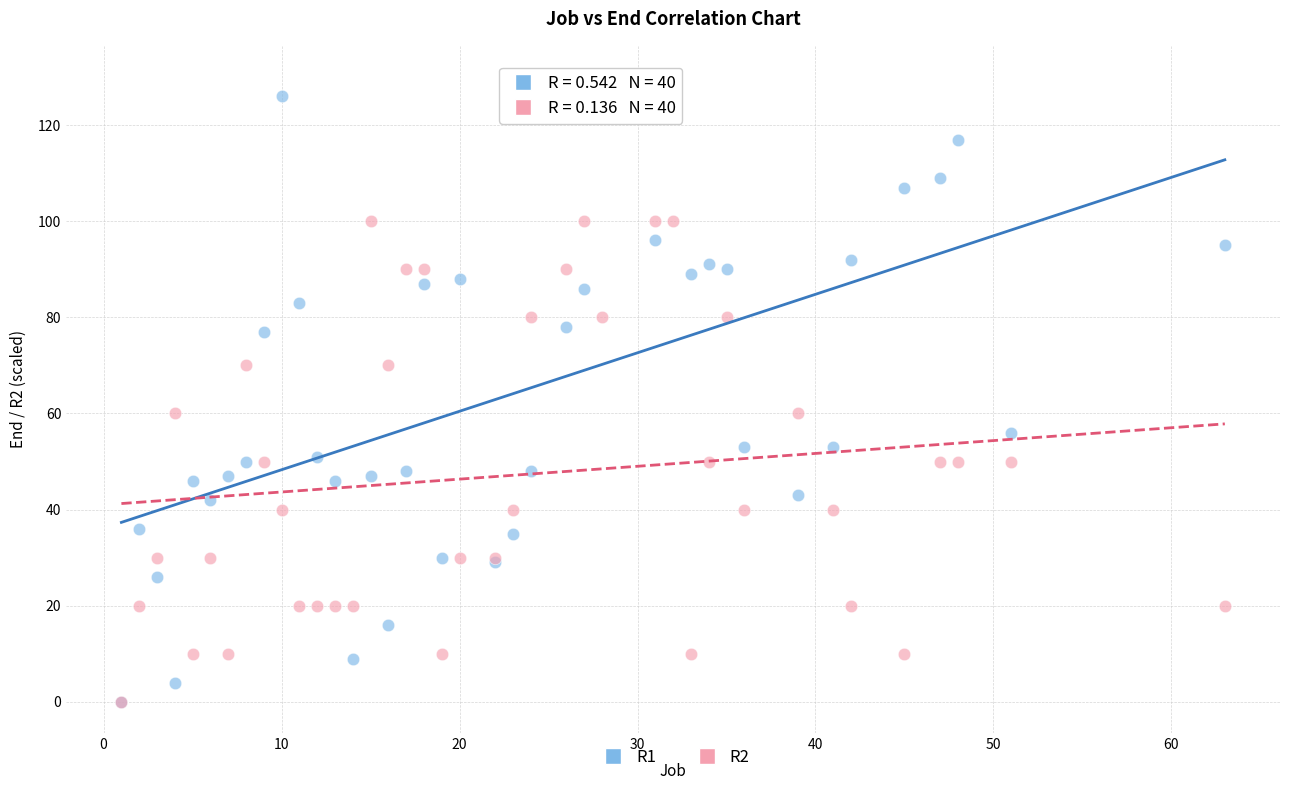

What are all the series names shown in the legend?

R1, R2